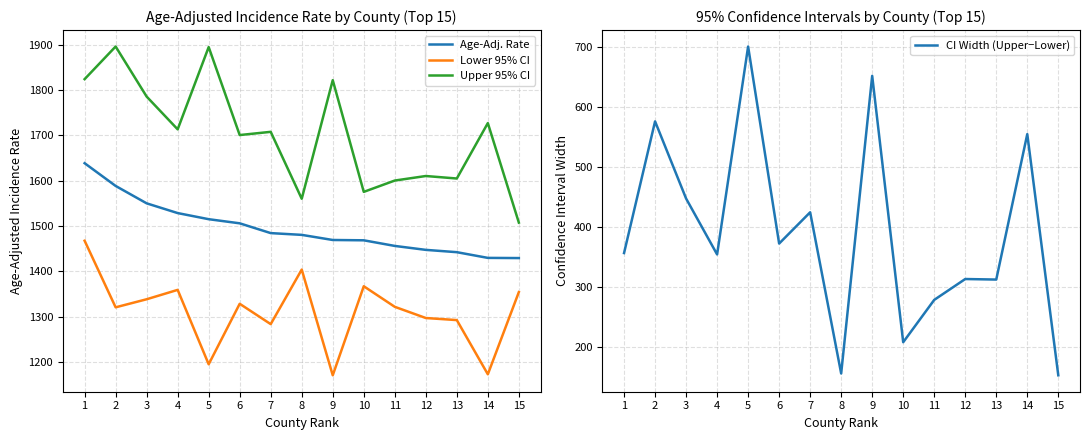

Rank the categories by Age-Adj. Rate value from lowest to highest.

15, 14, 13, 12, 11, 10, 9, 8, 7, 6, 5, 4, 3, 2, 1